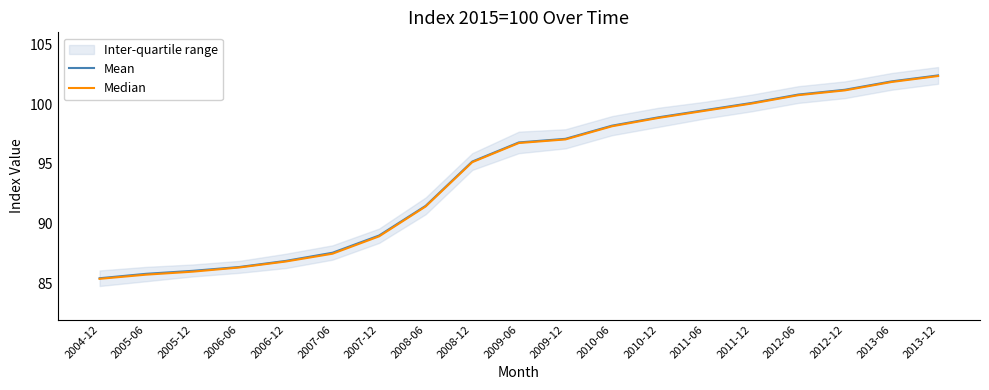

List the series in order of their peak value, lowest first.

Median, Mean